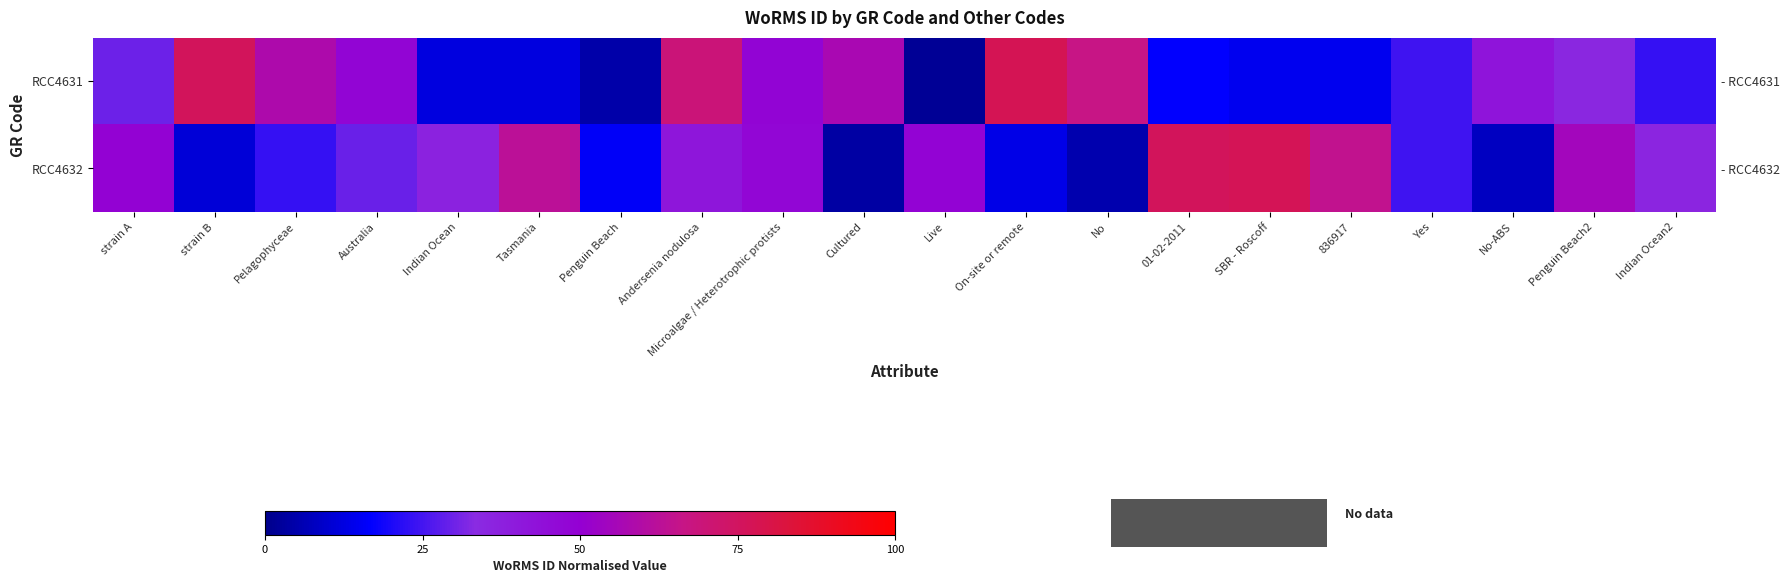

What is the minimum value shown in the chart?

1.6